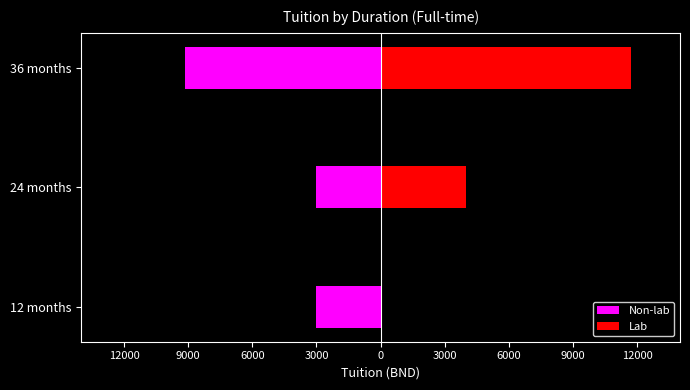

Reading right to left, extract all data points from this chart.

Non-lab: -9130	-3000	-3000
Lab: 11727	4000	0